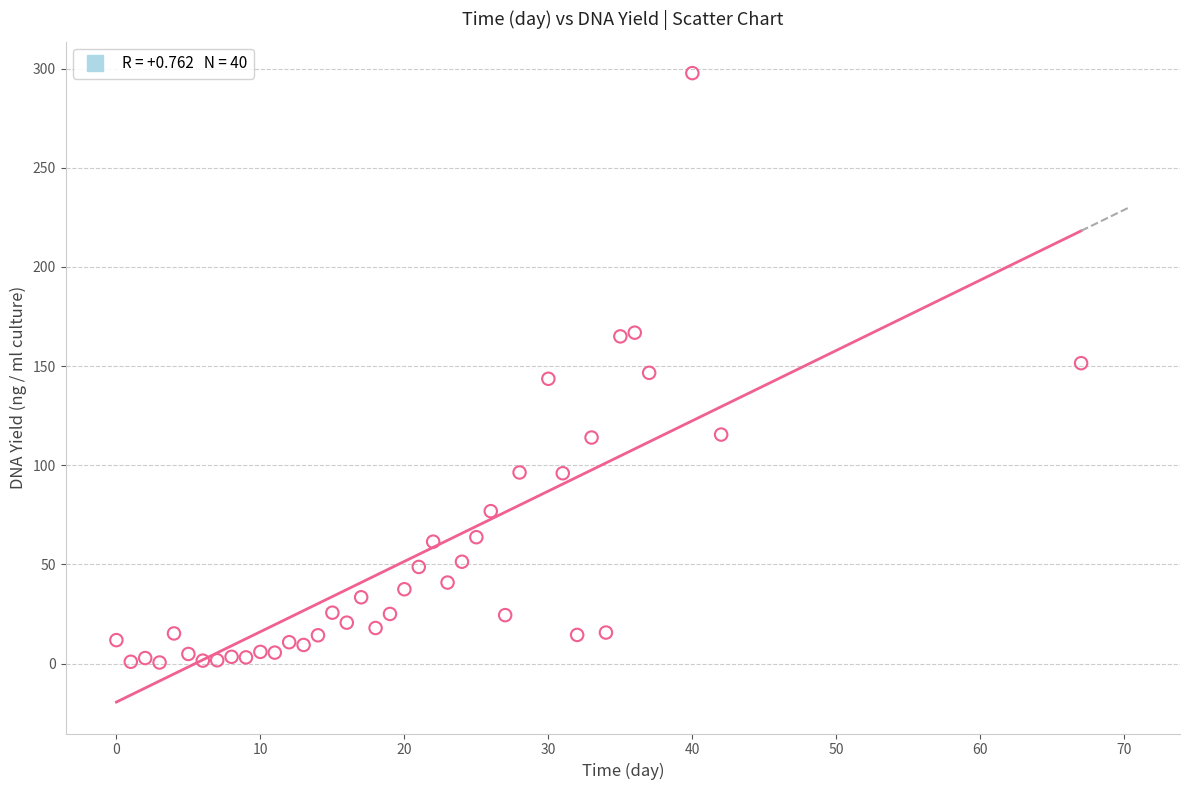

What is the range of Y values (max minus min)?

297.2